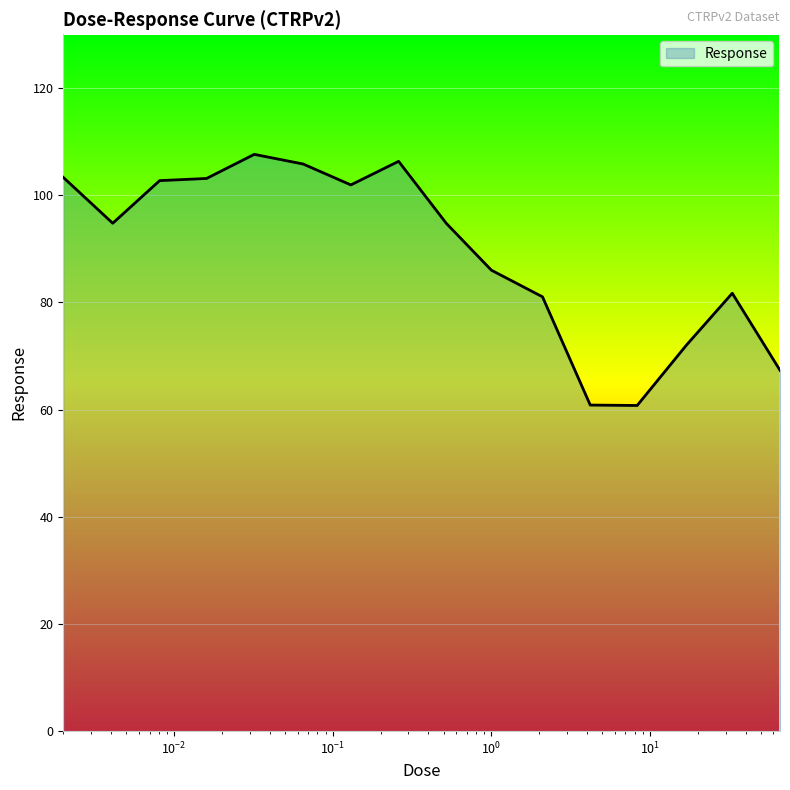

What is the maximum value shown in the chart?

107.6